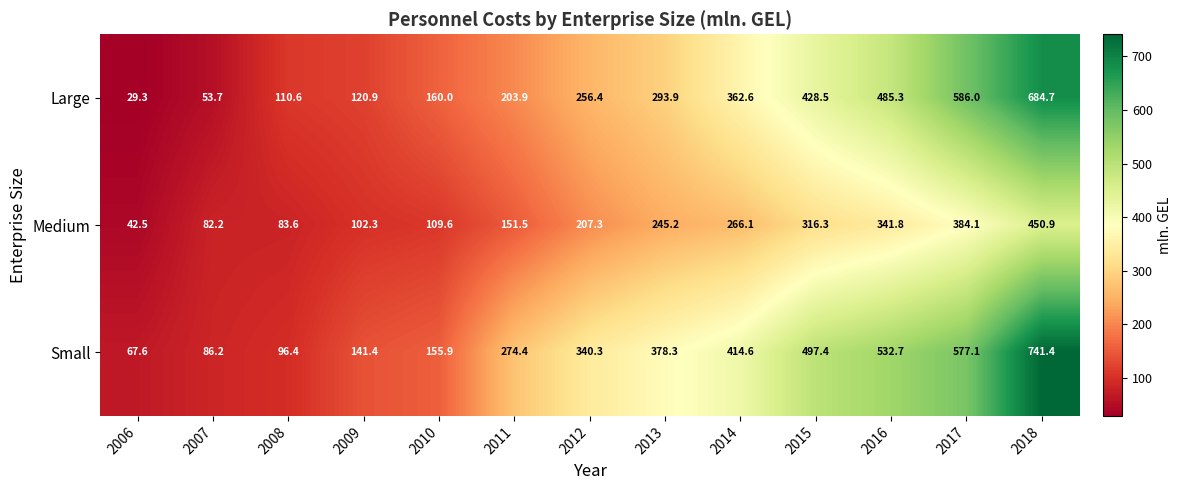

Read the Medium value at 2006.

42.5